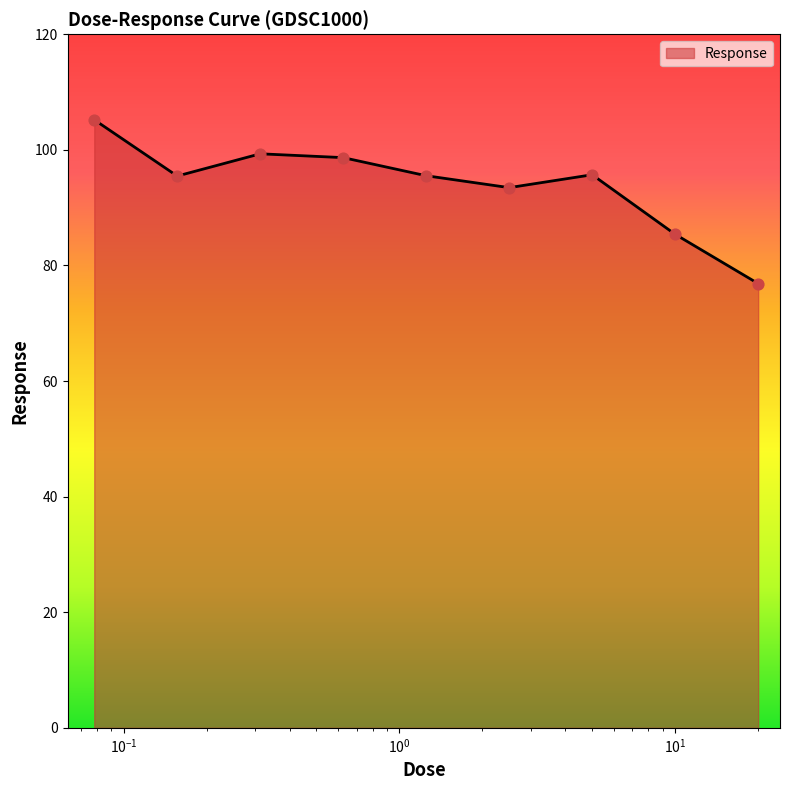

What is the smallest value displayed?

76.9